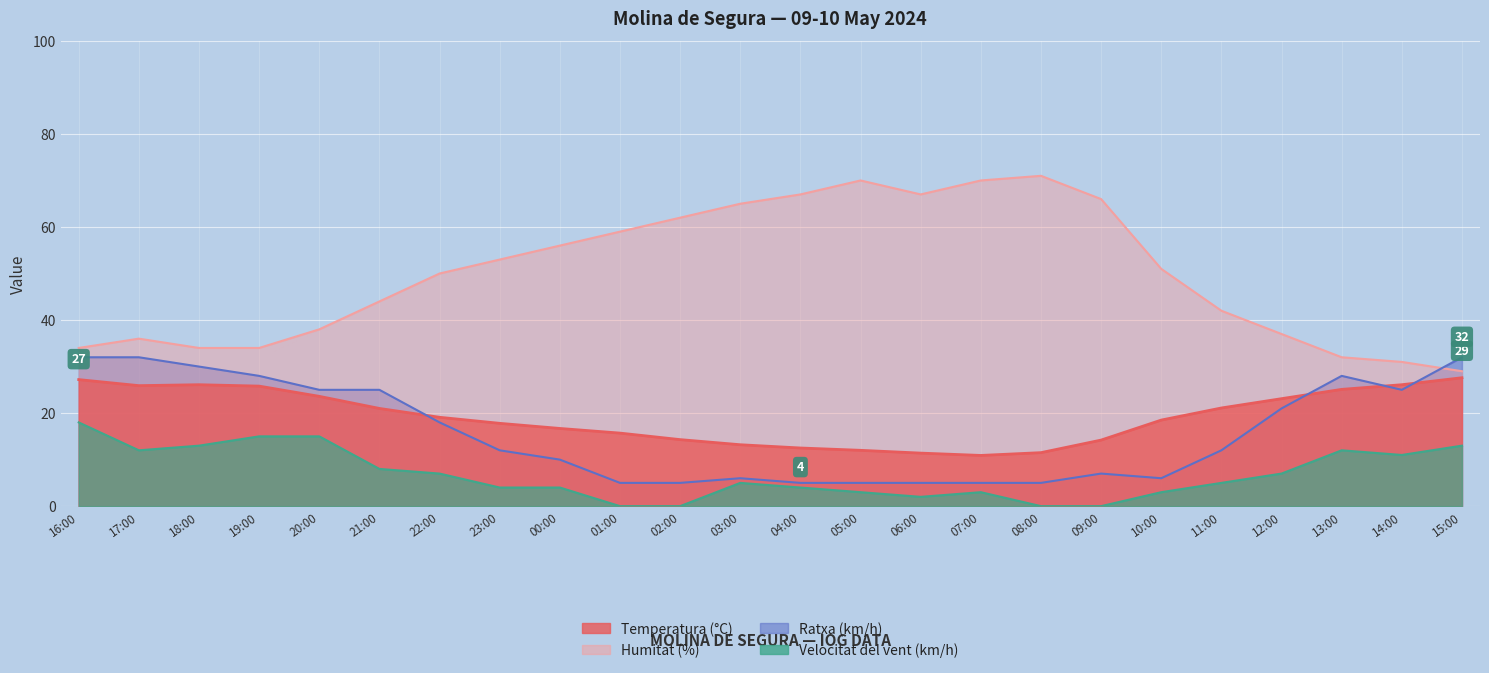

What is the label of the 14th point from the right?

02:00